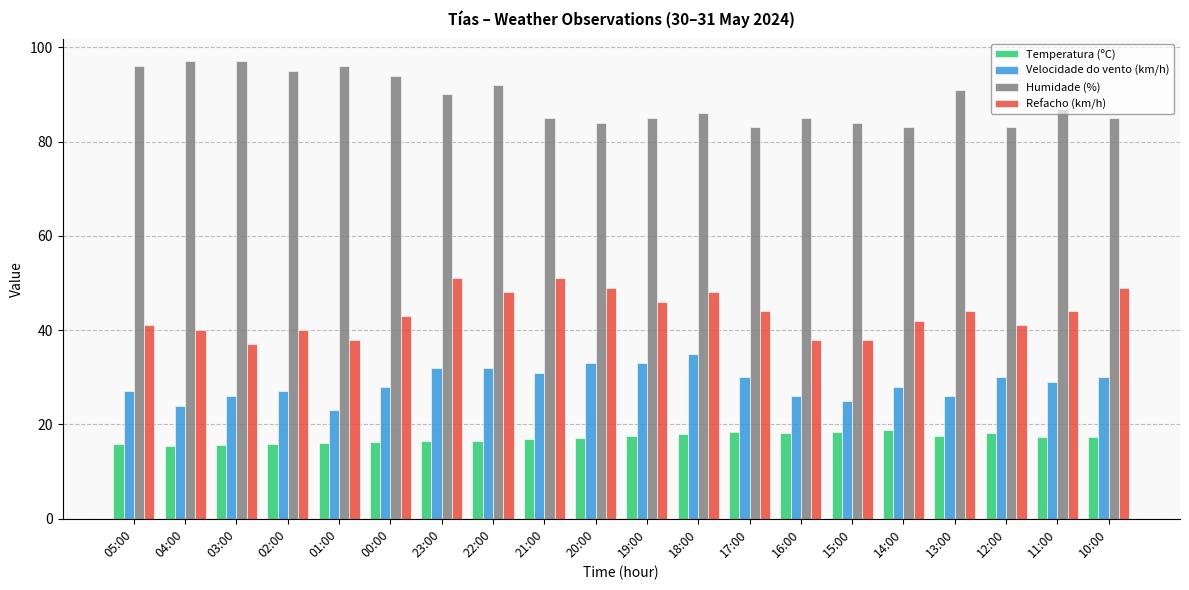

The Velocidade do vento (km/h) series shows 16.2 at 16:00. True or false?

False